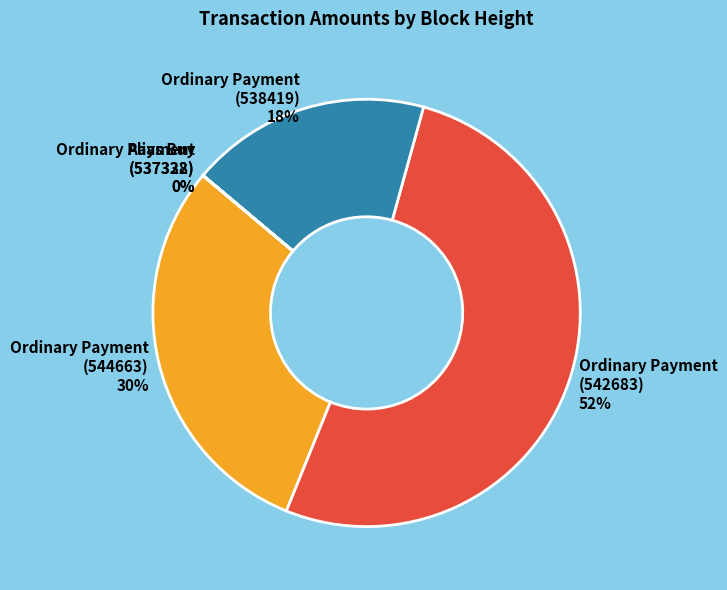

What is the largest slice in the pie chart?

Ordinary Payment (542683)